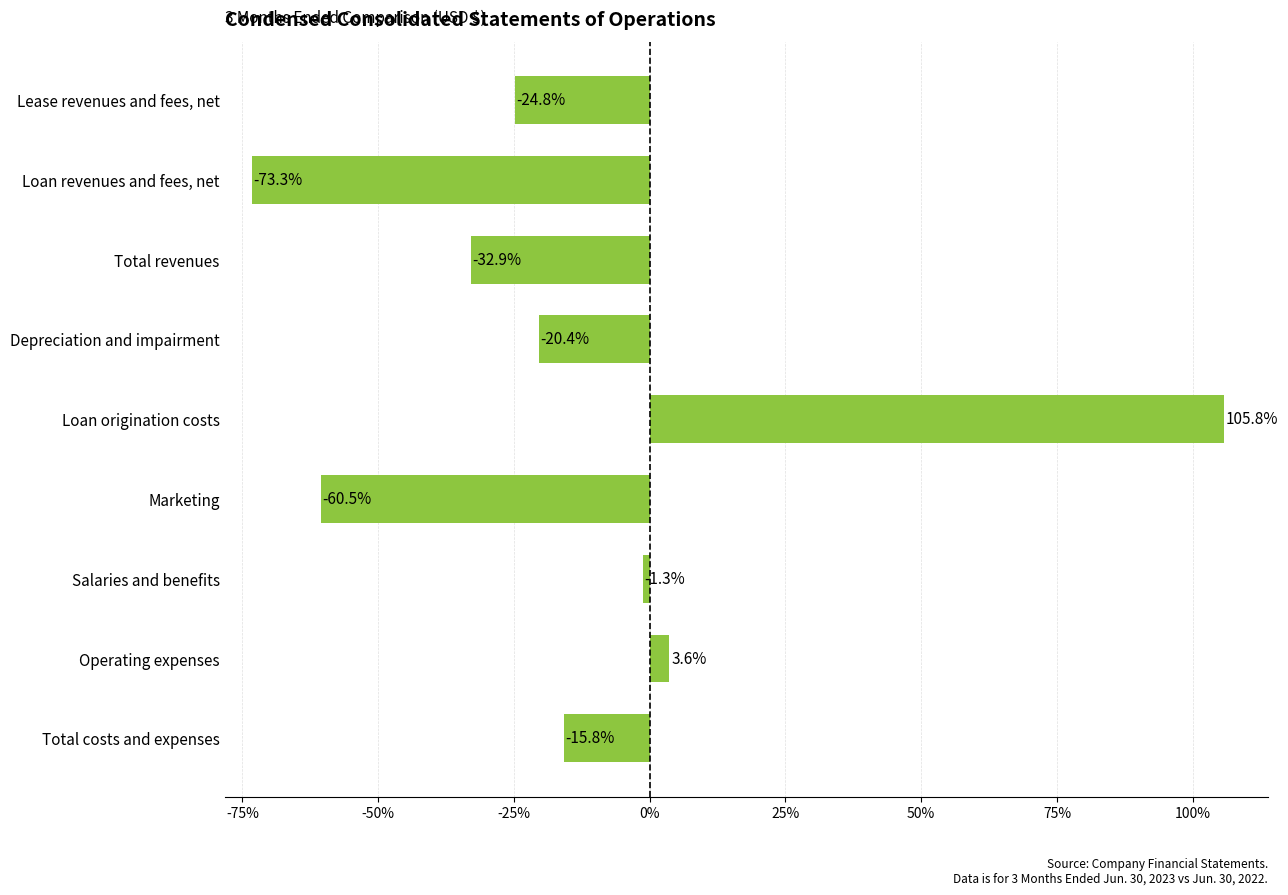

What is the difference between the maximum and second lowest values?

166.4